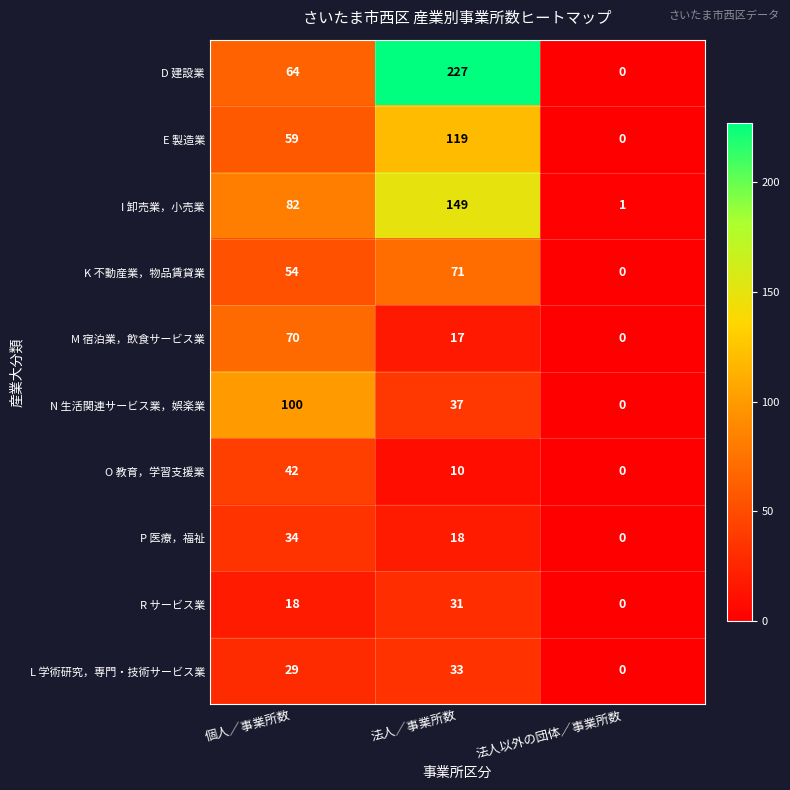

At how many categories does at least one series exceed 134?

1